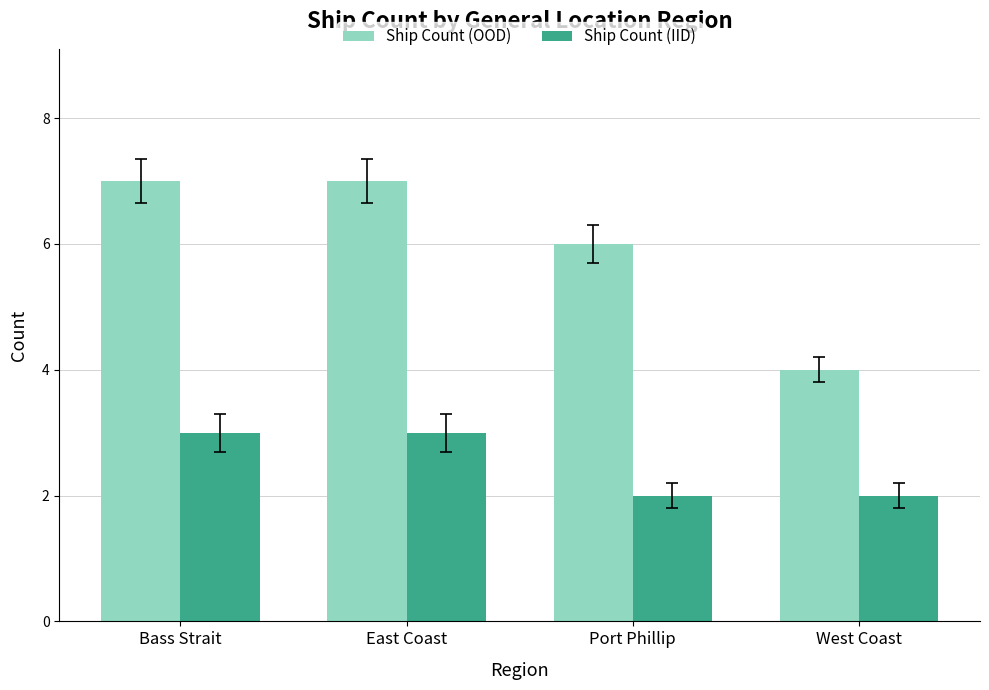

What is the label of the 1st bar from the right?

West Coast